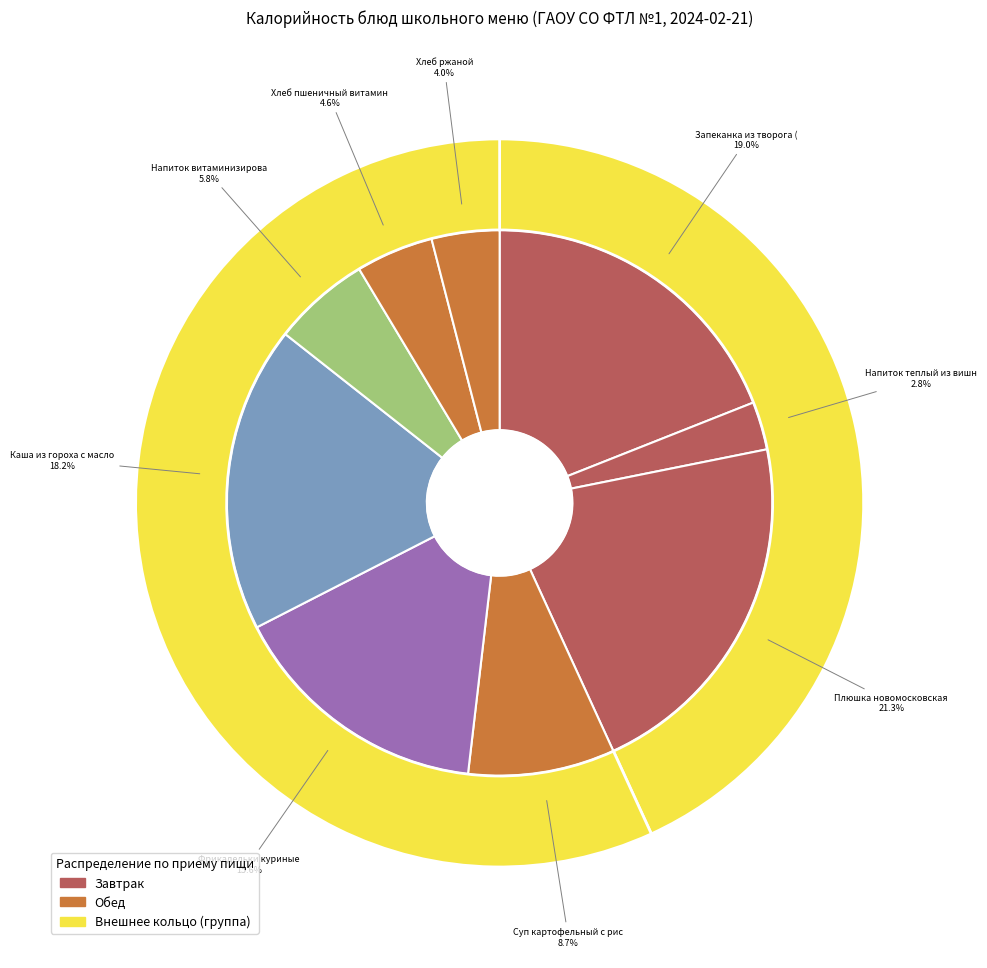

Does Запеканка из творога (с соусом) represent more than half of the total?

No